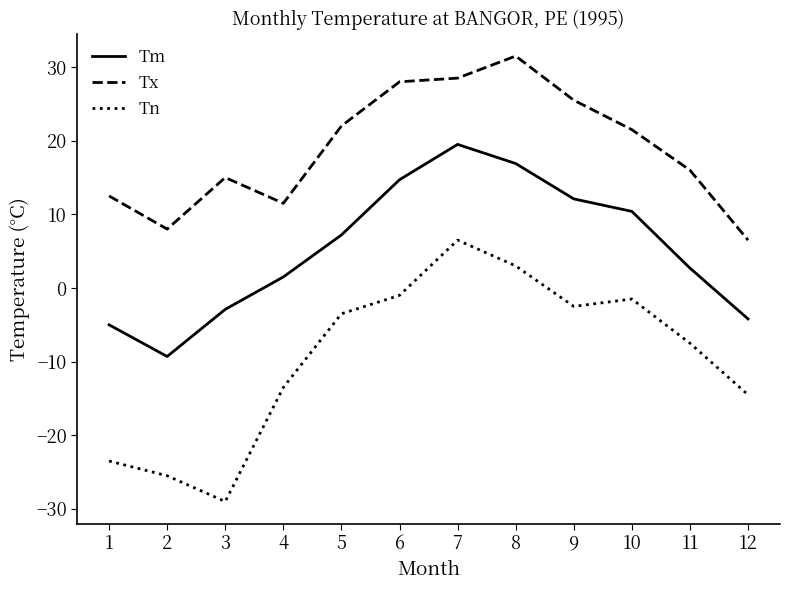

True or false: Tx and Tm intersect in this chart.

False